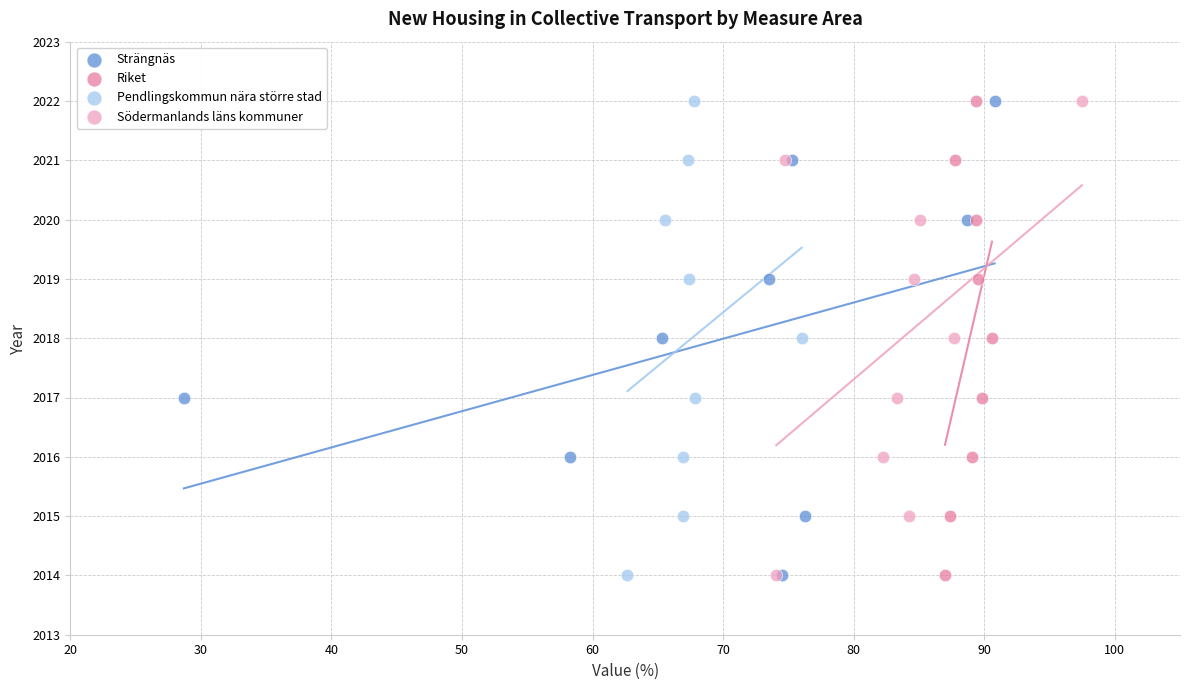

What are all the series names shown in the legend?

Strängnäs, Riket, Pendlingskommun nära större stad, Södermanlands läns kommuner